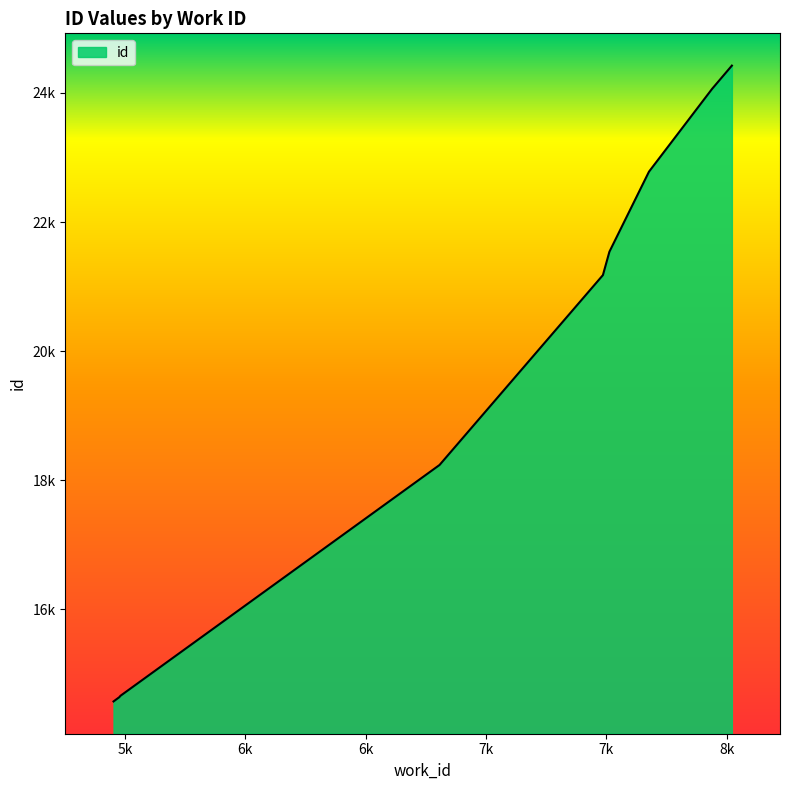

True or false: there are more than 0 points higher than both neighbors.

False